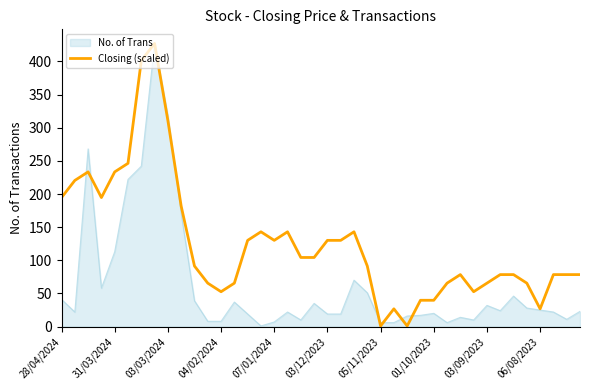

What is the maximum value for Closing (scaled)?

427.0